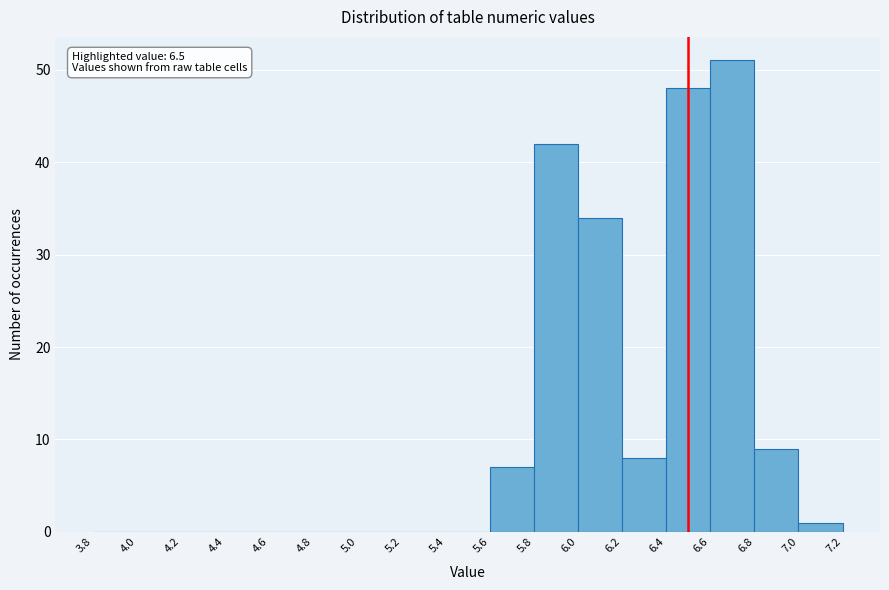

Which range on the x-axis has the tallest bar?

6.6 to 6.8